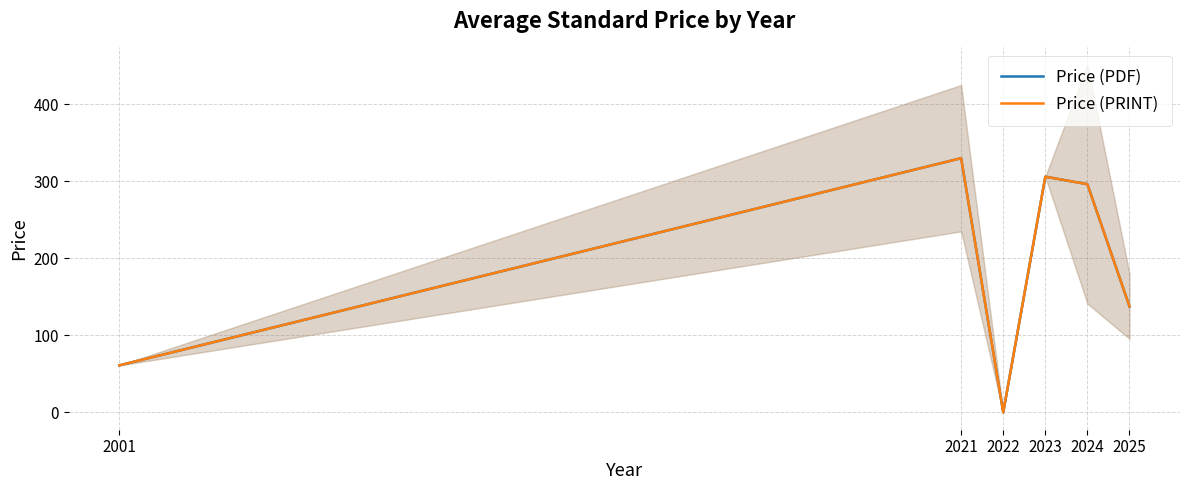

How many data points in Price (PRINT) are less than 296?

3